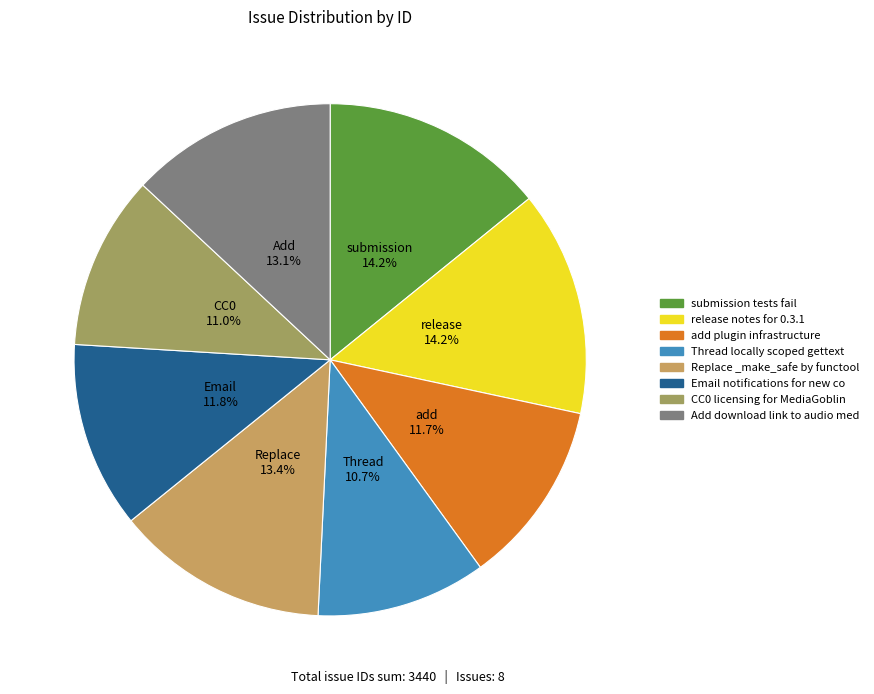

Which category has the biggest portion of the pie?

release notes for 0.3.1